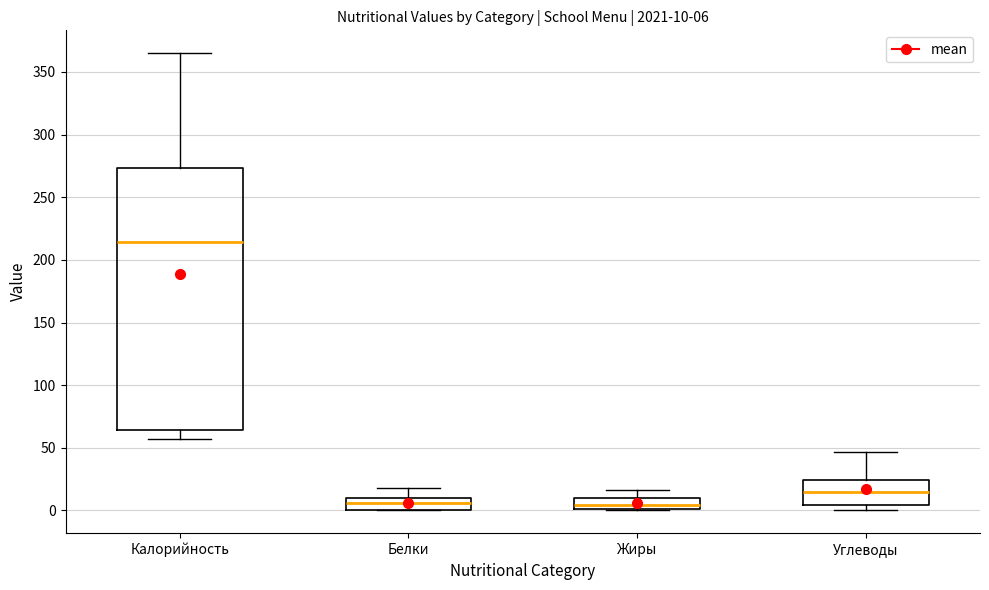

Which box has the highest median line?

Калорийность